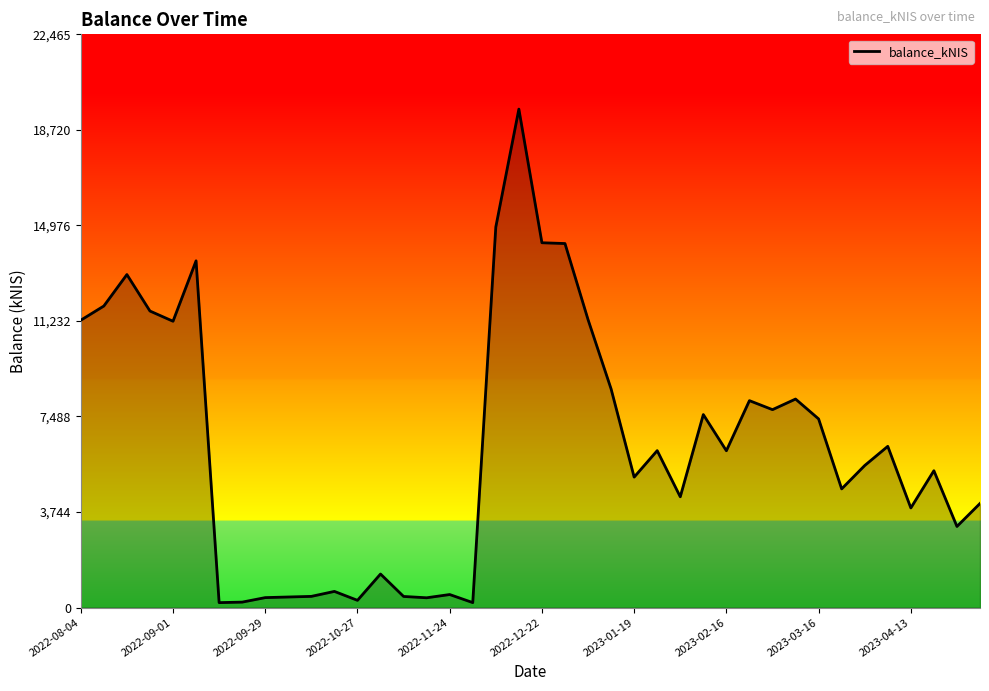

How many lines are shown in the chart?

1